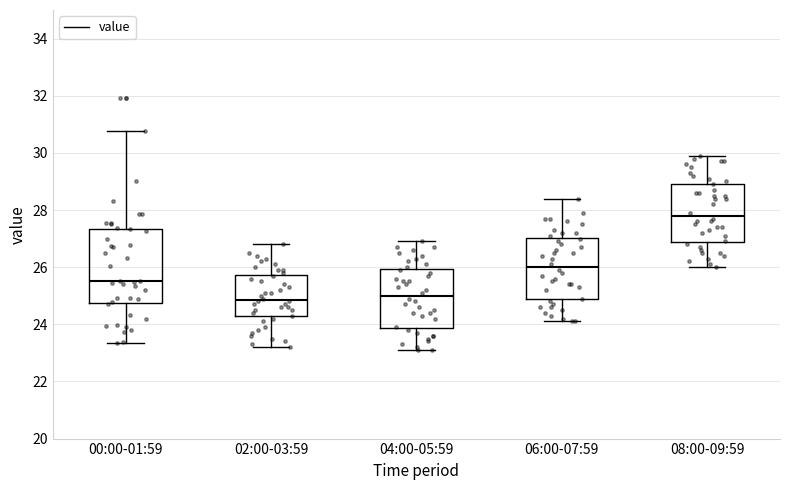

Where does the lower whisker of the box for 06:00-07:59 end on the y-axis? The values are not printed on the chart, so give them approximately, as read against the axis.

24.2